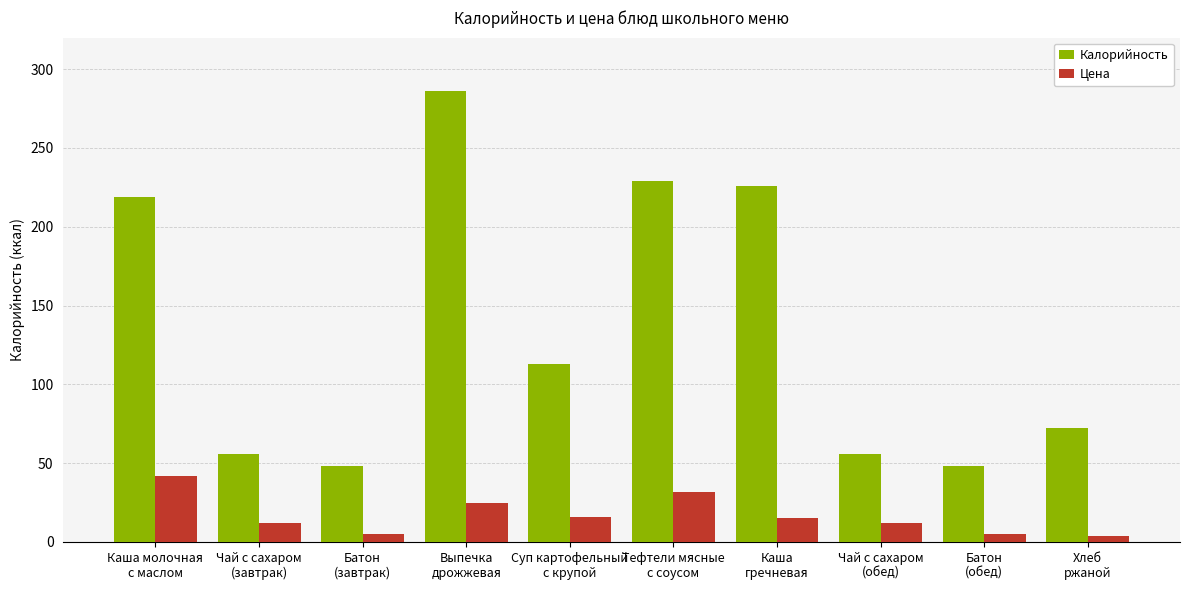

Which series has the largest range (max minus min)?

Калорийность